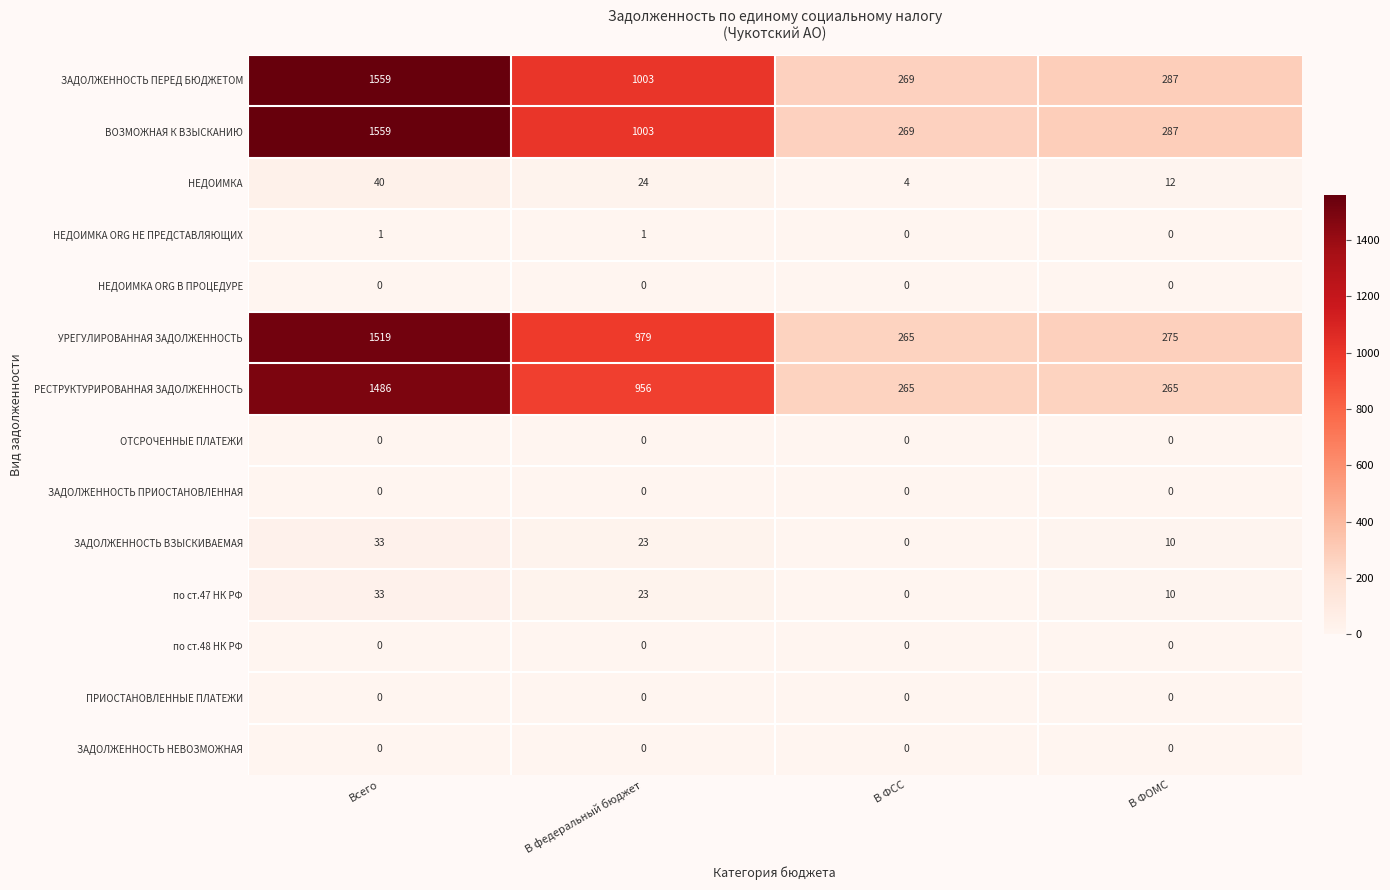

How many РЕСТРУКТУРИРОВАННАЯ ЗАДОЛЖЕННОСТЬ values are between 265 and 1486?

4